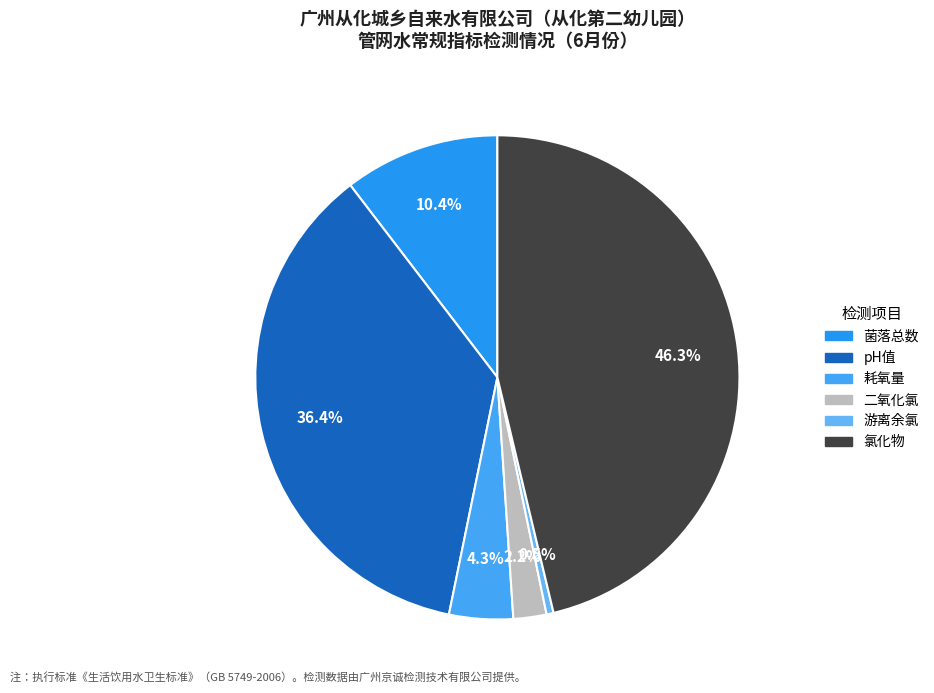

How many segments does this pie chart have?

6